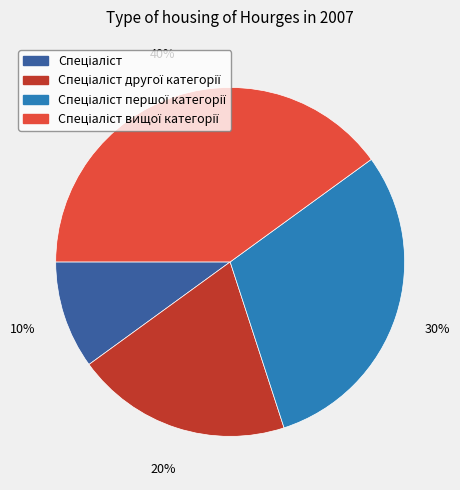

Is there any slice that represents more than half of the pie?

No